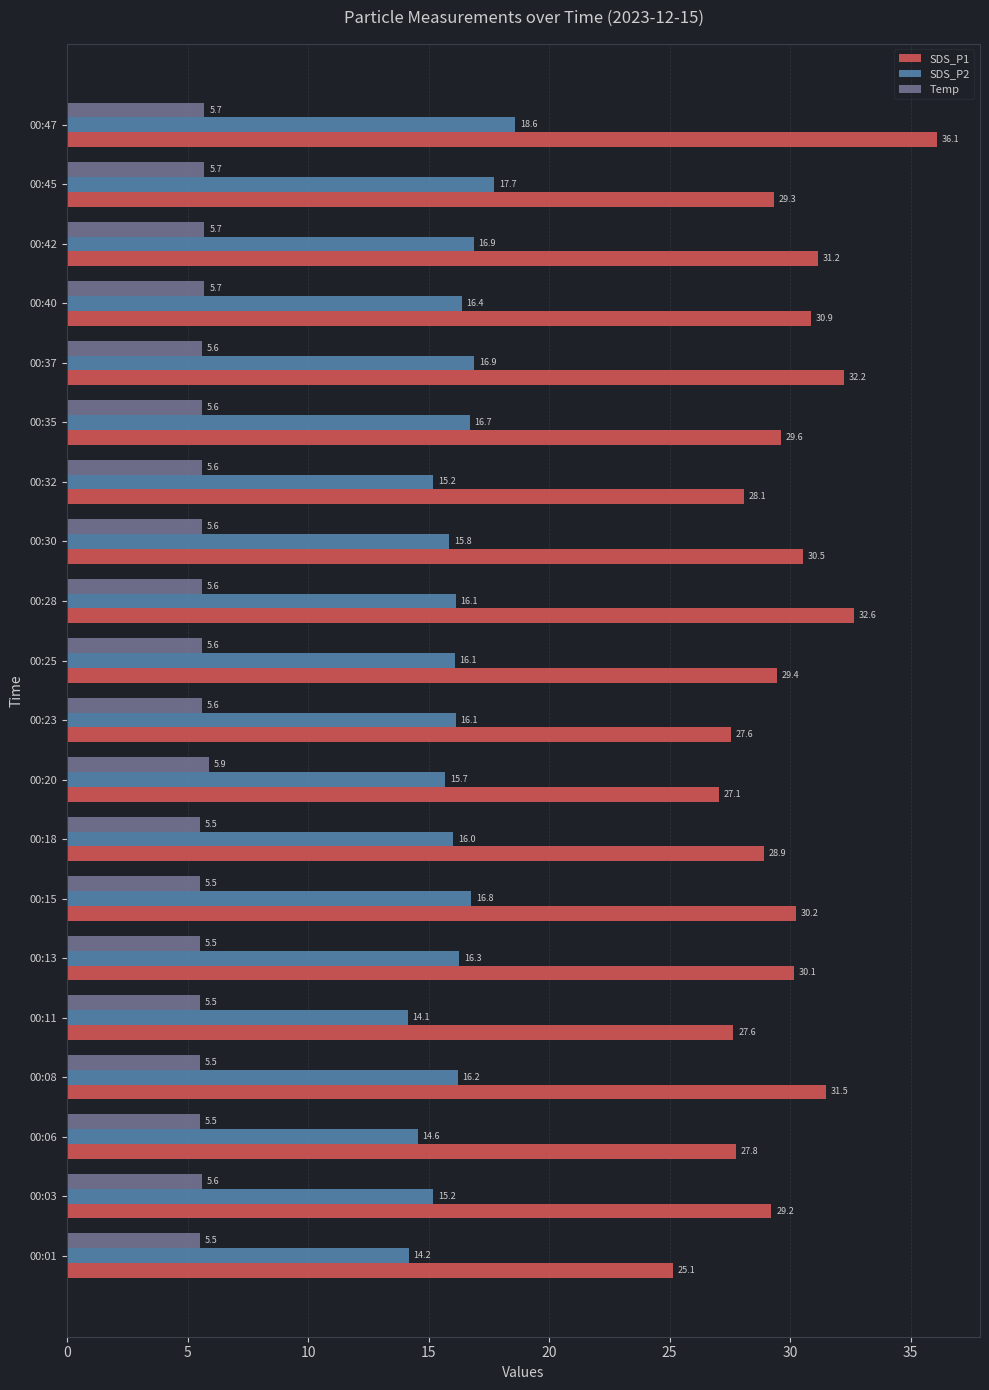

What are all the series names shown in the legend?

SDS_P1, SDS_P2, Temp